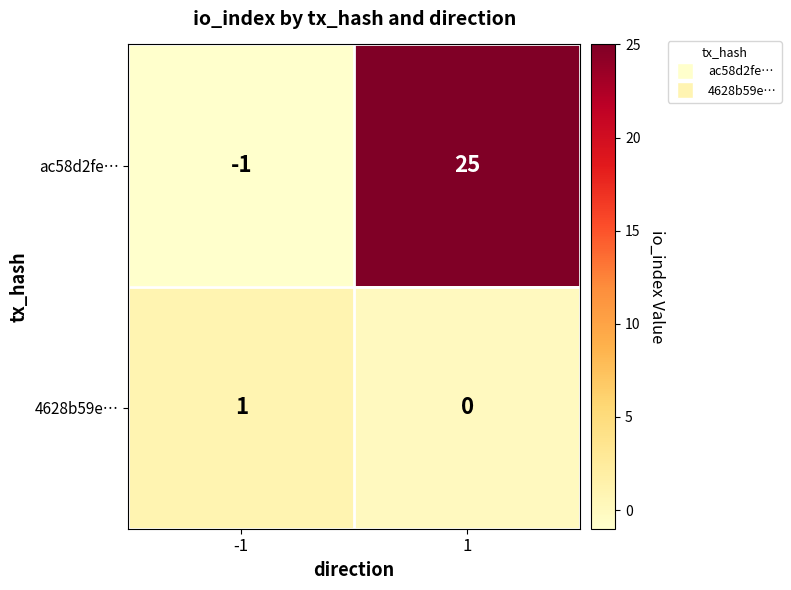

Is it true that 4628b59e… equals 1 at -1?

True